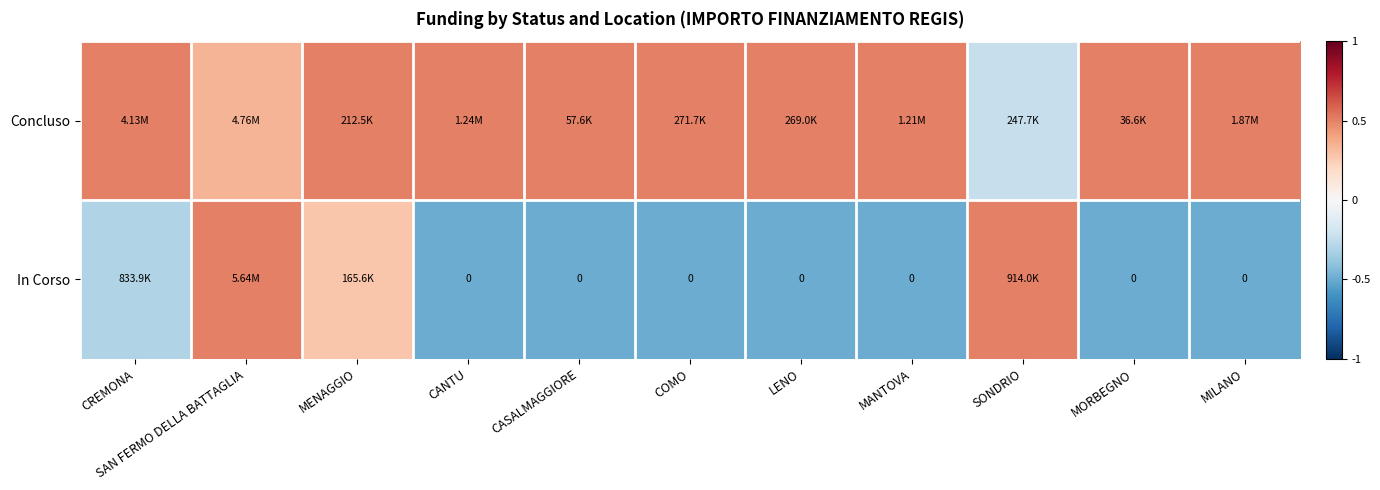

Where is Concluso nearest to the value 0?

SONDRIO